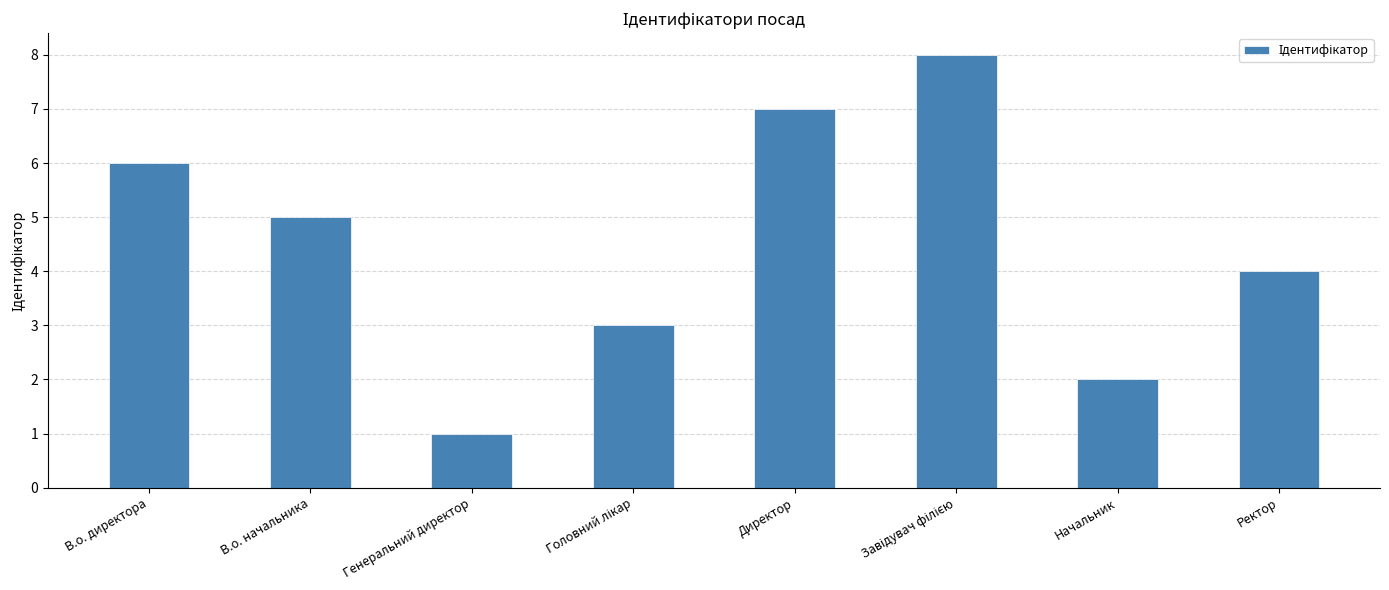

Reading right to left, extract all data points from this chart.

4	2	8	7	3	1	5	6